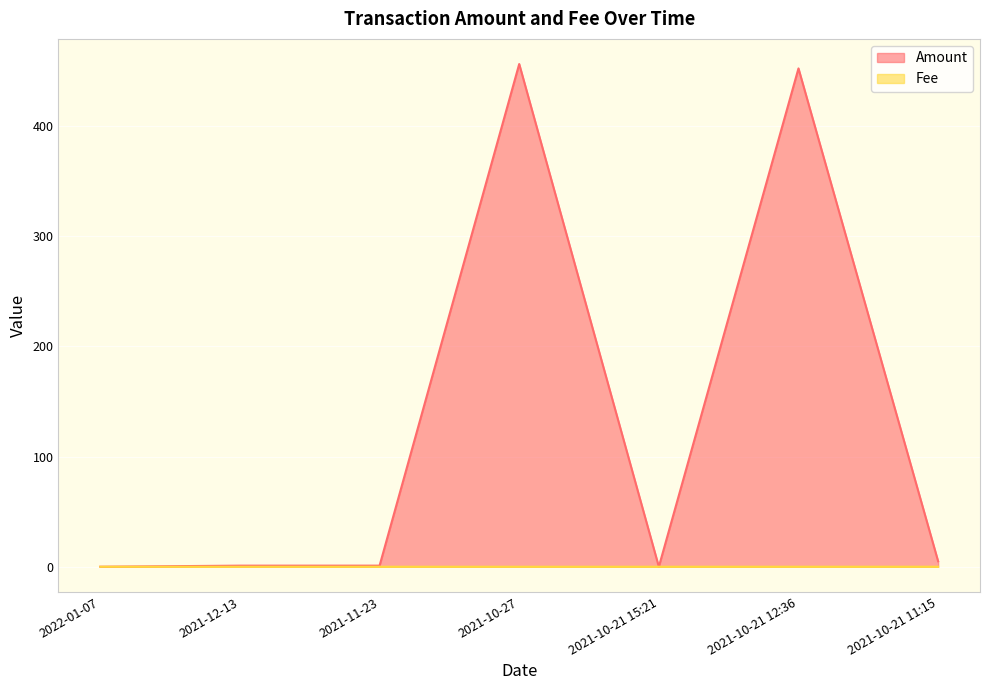

At which category does Amount reach its first local valley?

2021-10-21 15:21